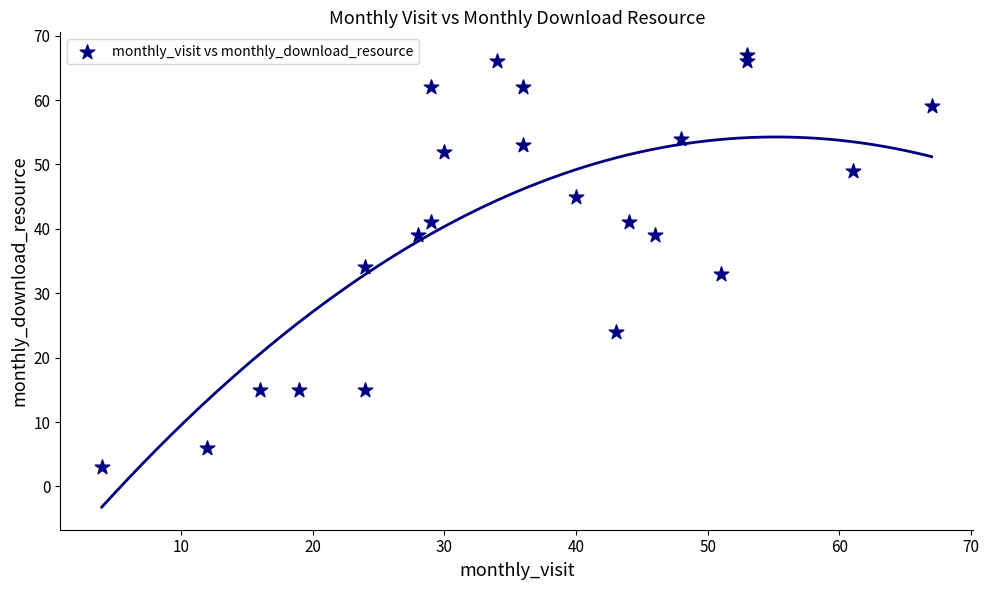

What is the range of Y values (max minus min)?

64